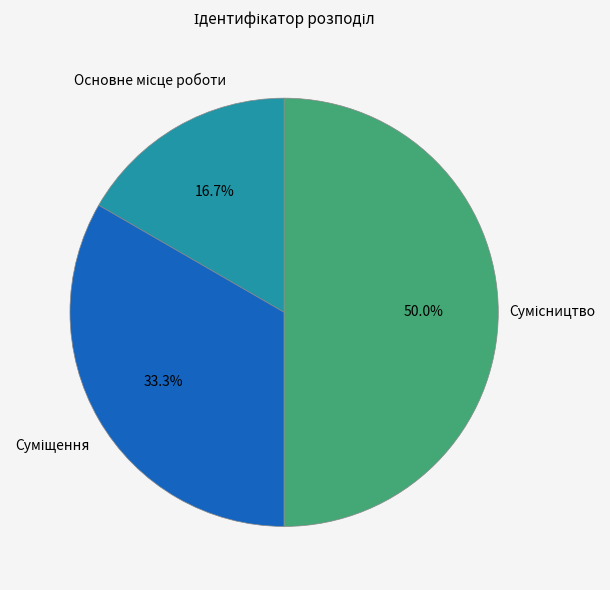

How many segments does this pie chart have?

3